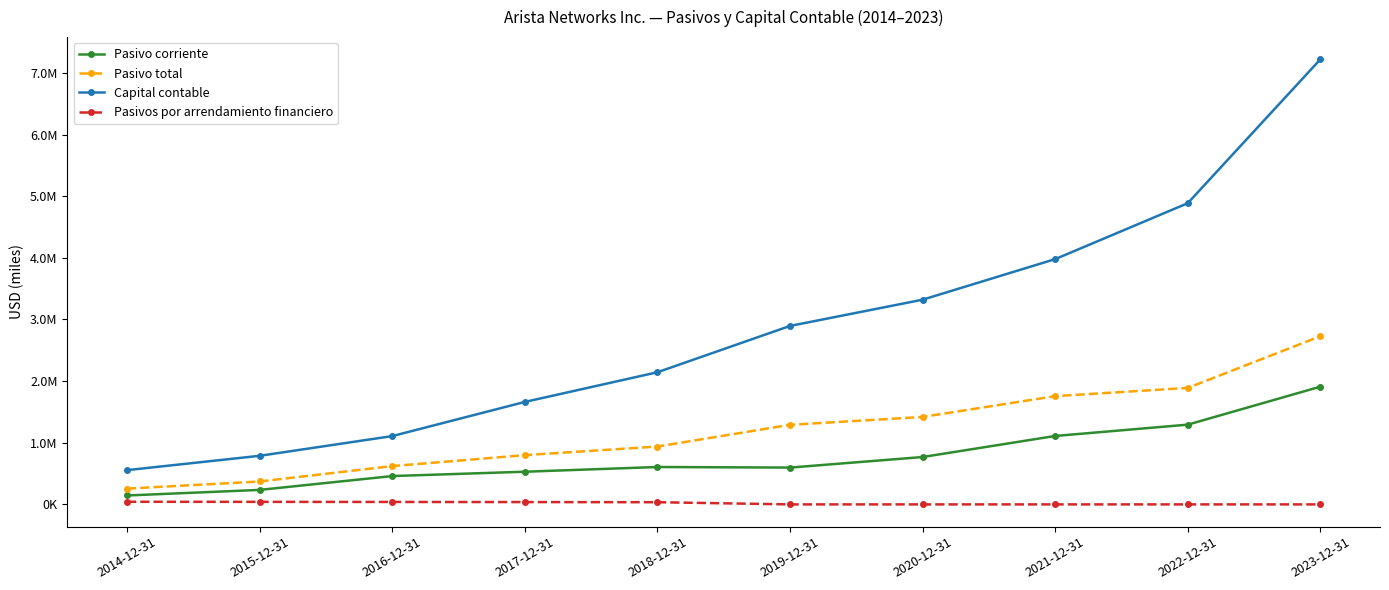

What are all the series names shown in the legend?

Pasivo corriente, Pasivo total, Capital contable, Pasivos por arrendamiento financiero